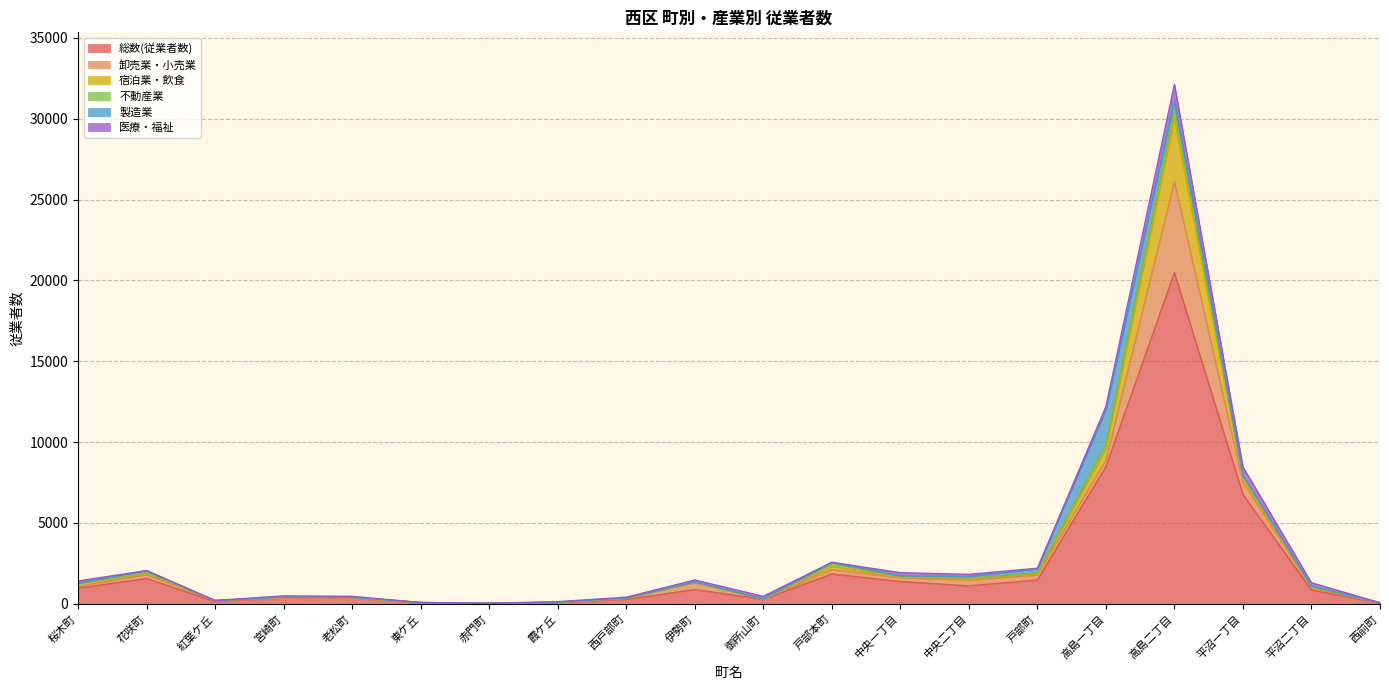

Between 東ケ丘 and 西戸部町, which is larger?

西戸部町